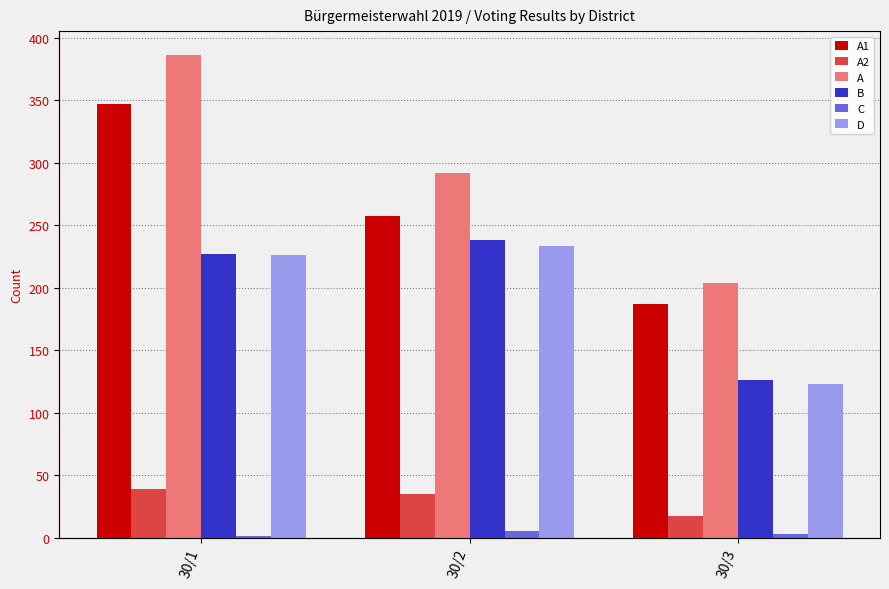

How many groups of bars are there?

3